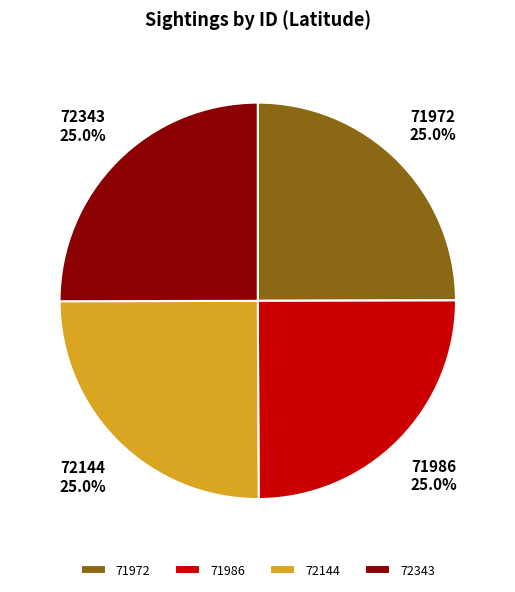

Is 71972 the majority of the pie?

No